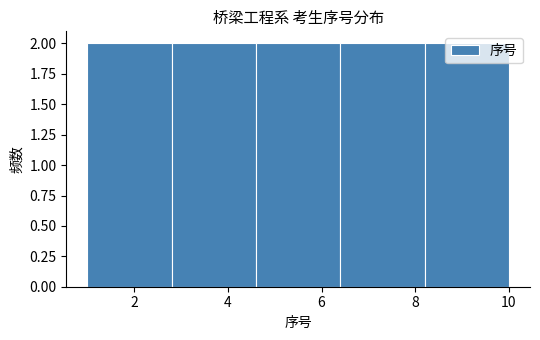

Reading left to right, list every bar in this chart as the range it spans on the x-axis followed by its height. The values are not printed on the chart, so give them approximately, as read against the axis.

1.0 to 2.8: 2
2.8 to 4.6: 2
4.6 to 6.4: 2
6.4 to 8.2: 2
8.2 to 10.0: 2